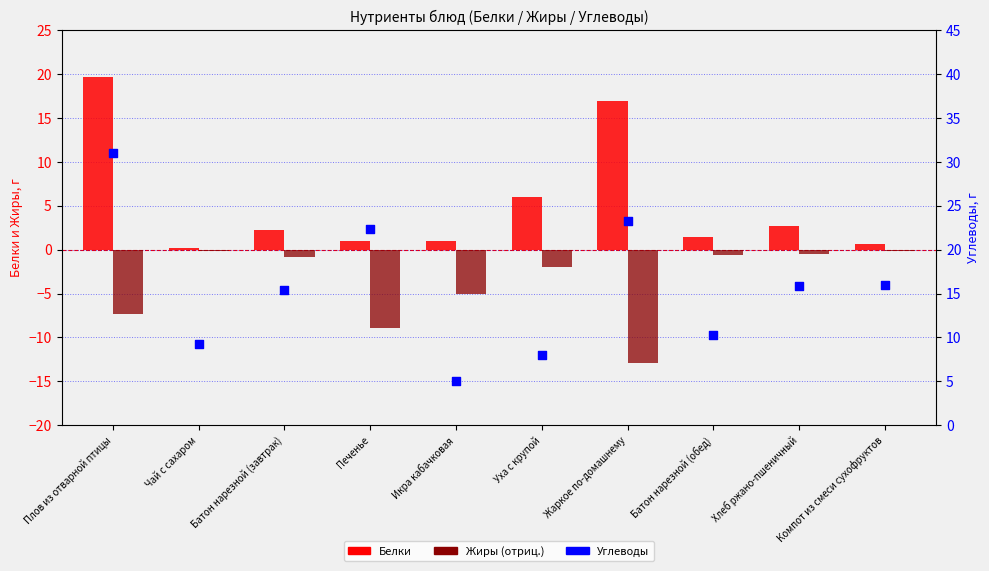

Which series has the widest spread of Y values?

Углеводы